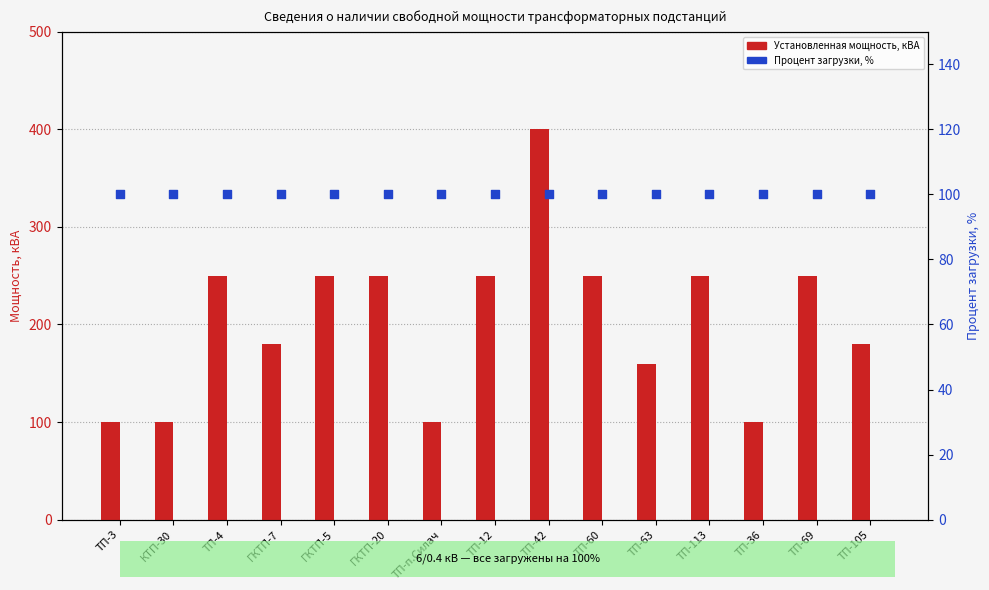

Which series reaches the minimum Y coordinate?

Свободная мощность, кВА